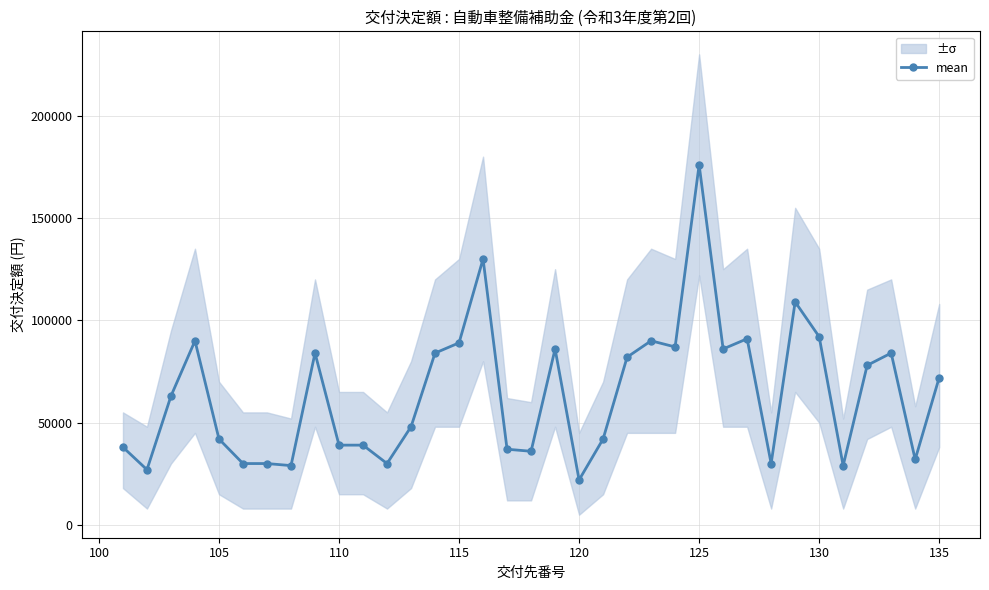

What is the value of the 5th point from the left?

42000